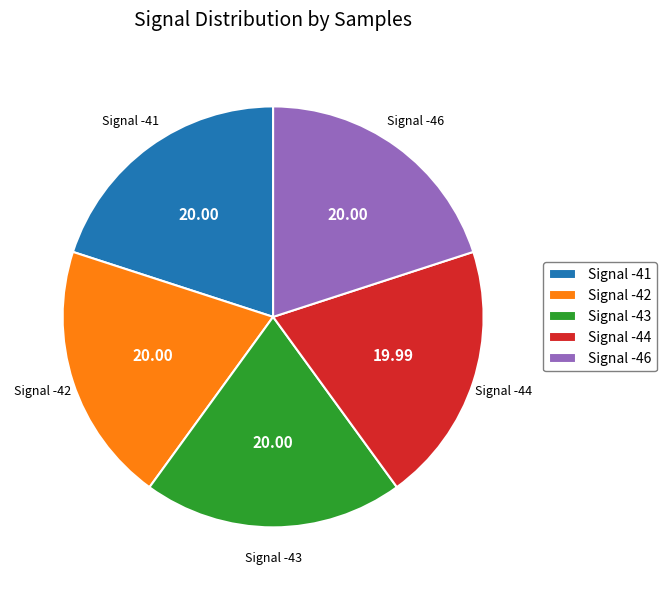

What is the ratio of the value at Signal -44 to the value at Signal -43?

1.0